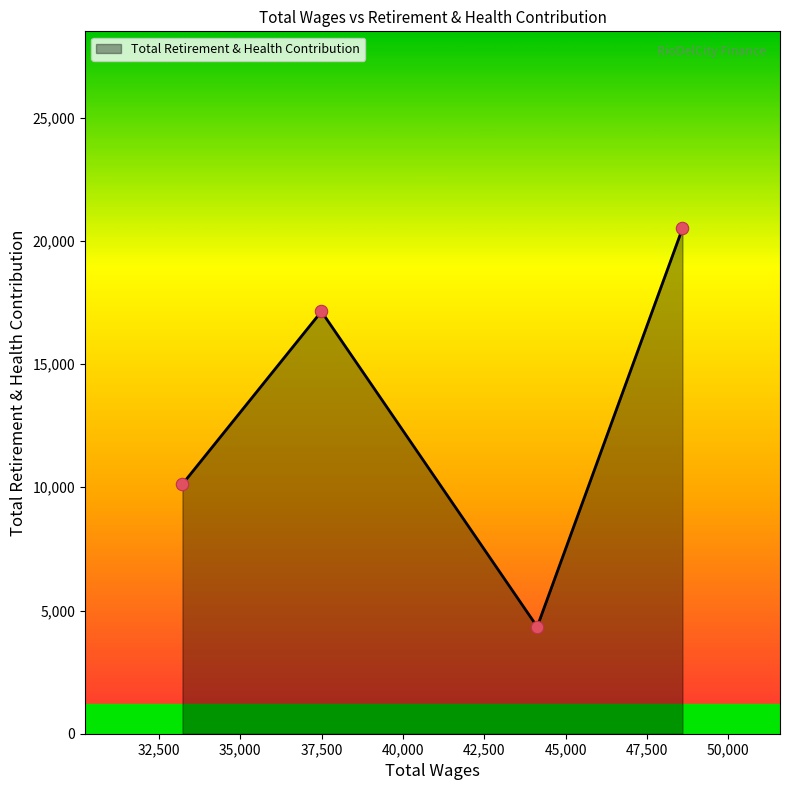

What is the maximum value shown in the chart?

20501